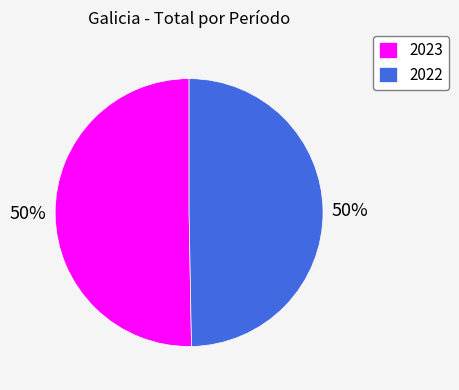

Which slice is the largest?

2023